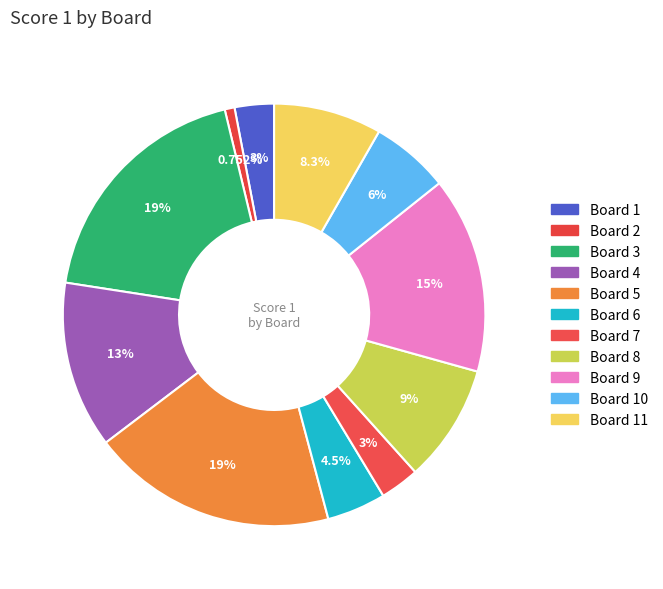

Which slice is the largest?

Board 3